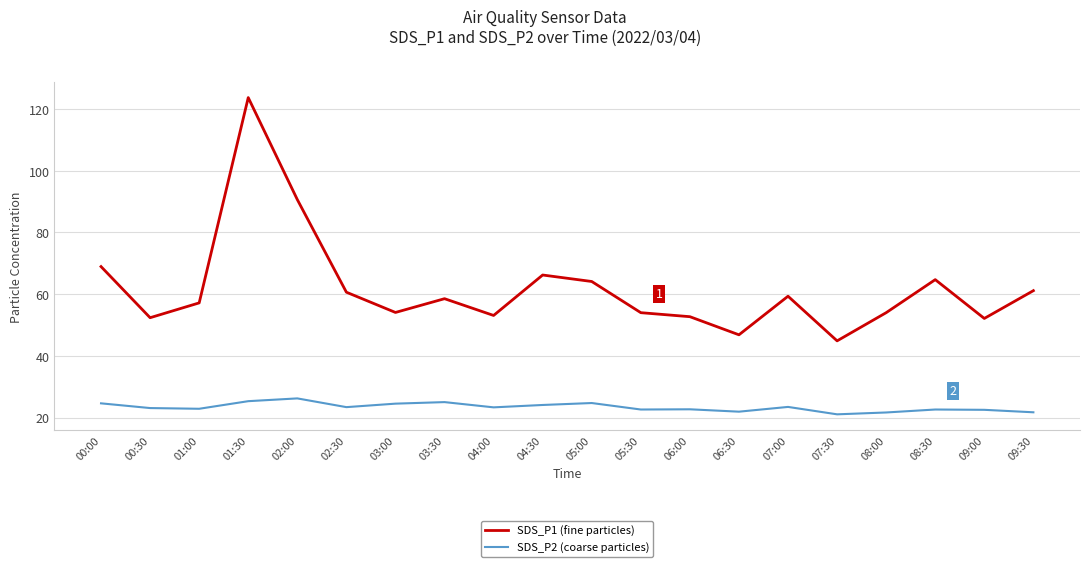

What position from the right is 04:30?

11